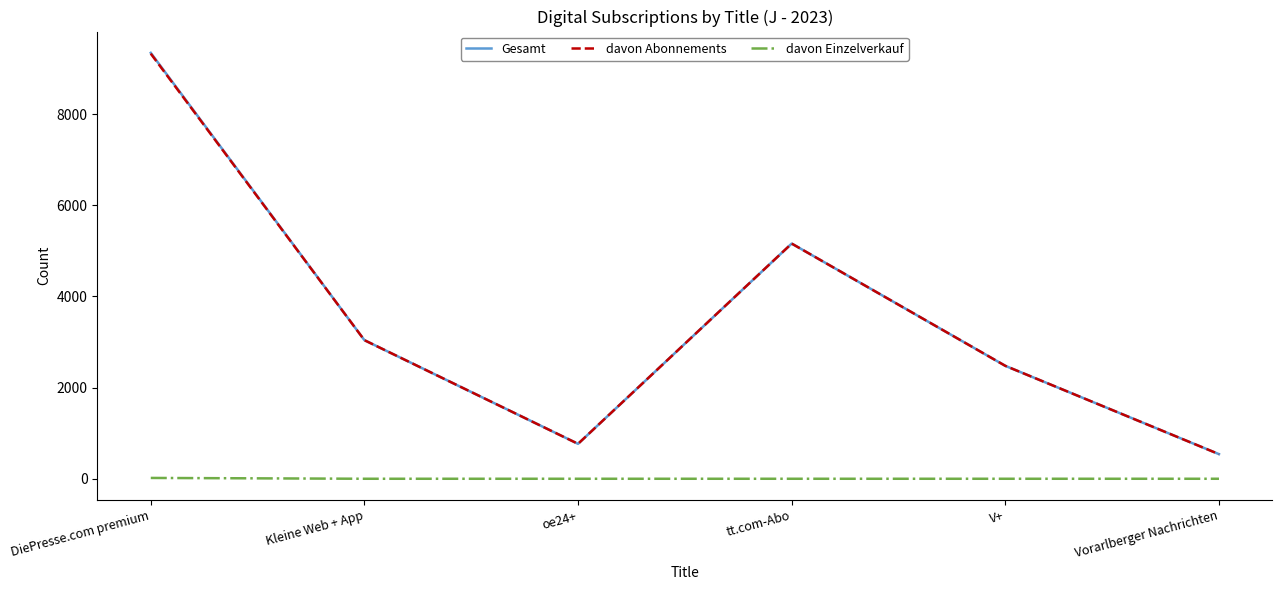

True or false: Gesamt has a value of 5159 at tt.com-Abo.

True